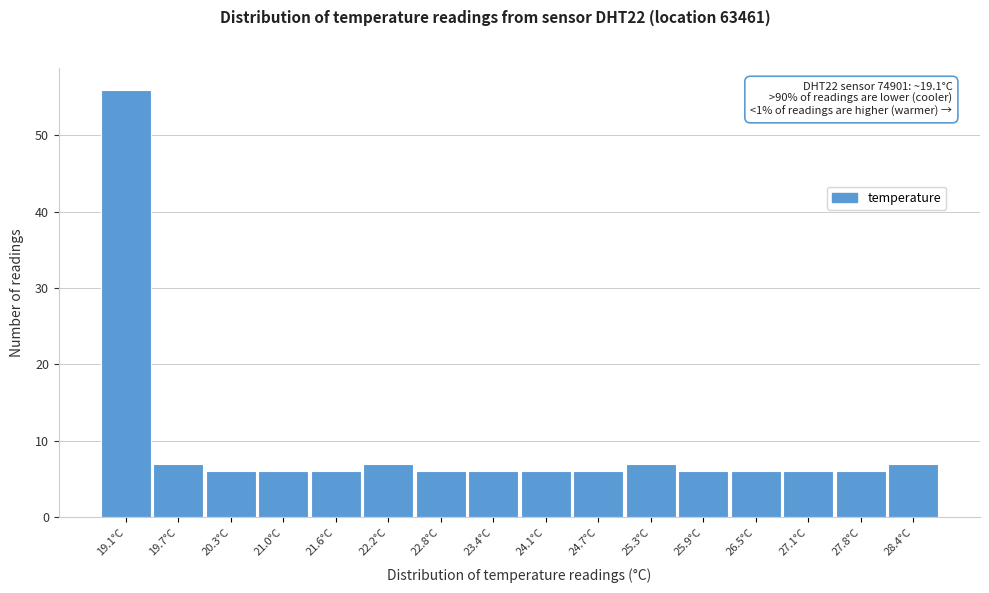

Reading left to right, list all the values displayed in this chart.

19.1°C=56	19.7°C=7	20.3°C=6	21.0°C=6	21.6°C=6	22.2°C=7	22.8°C=6	23.4°C=6	24.1°C=6	24.7°C=6	25.3°C=7	25.9°C=6	26.5°C=6	27.1°C=6	27.8°C=6	28.4°C=7